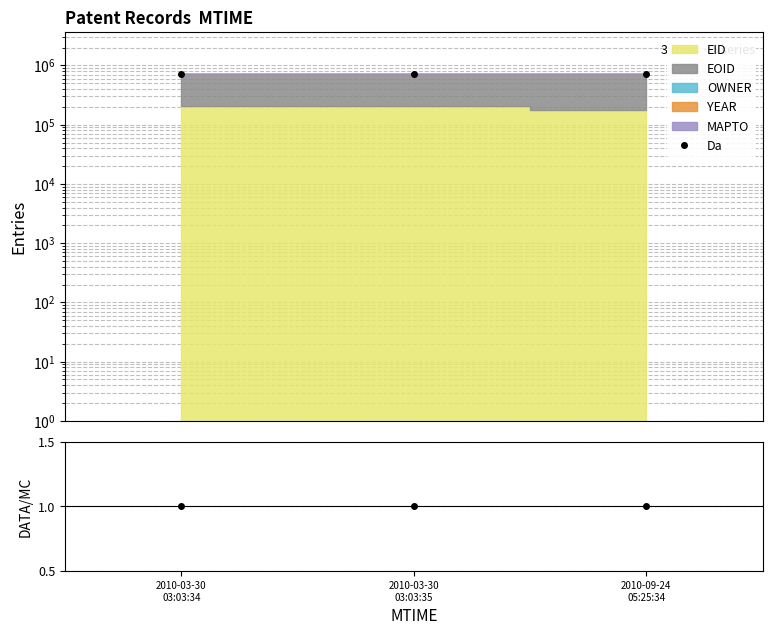

Reading left to right, what are all the values shown in this chart?

Da: 2010-03-30
03:03:34=732152	2010-03-30
03:03:35=732154	2010-09-24
05:25:34=721455
DATA/MC: 2010-03-30
03:03:34=1	2010-03-30
03:03:35=1	2010-09-24
05:25:34=1